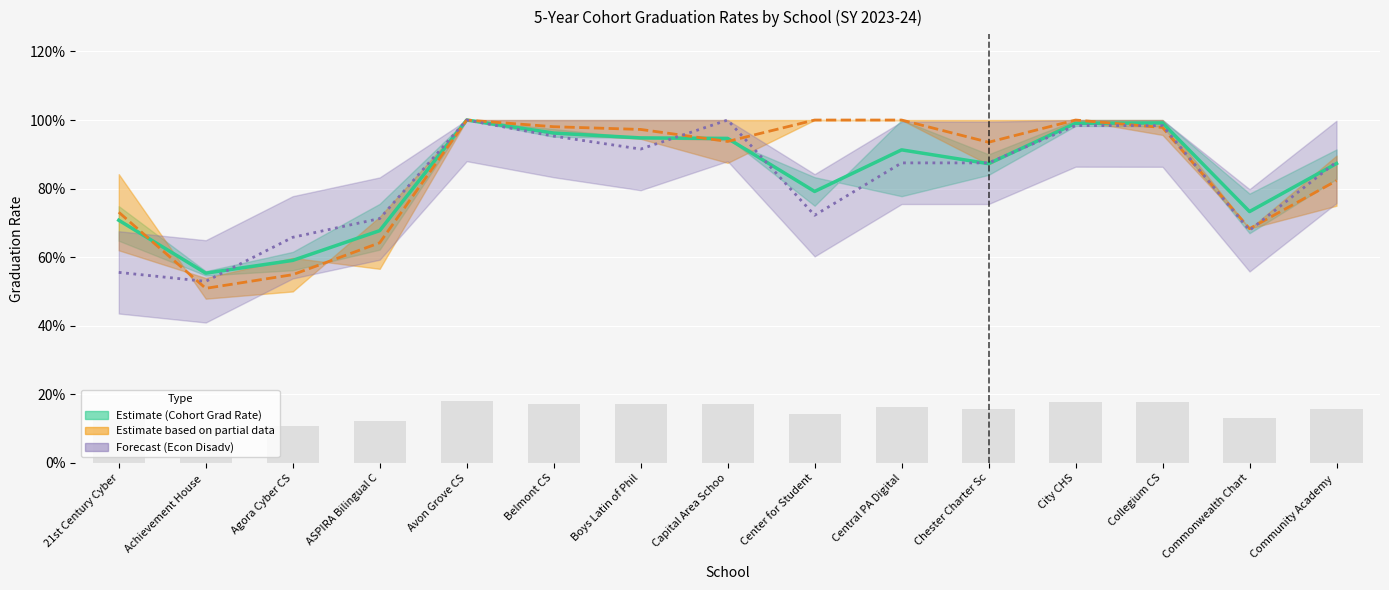

What is the highest value of the Econ Disadv Grad Rate series?

1.0